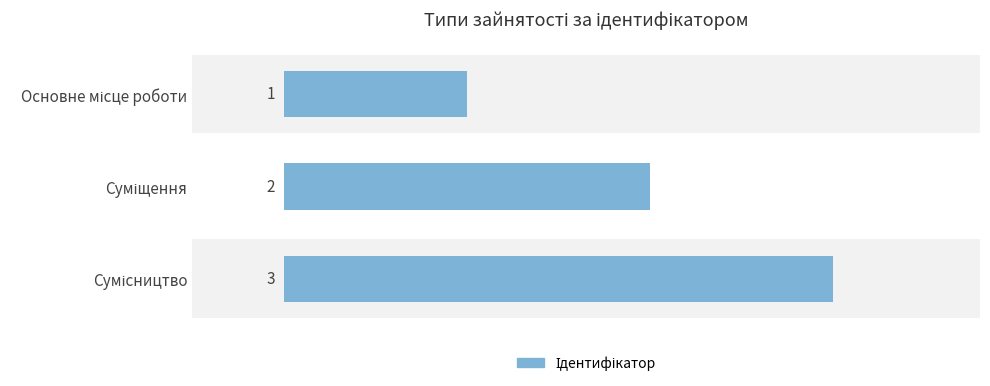

True or false: the data shows 2 at 1.

True